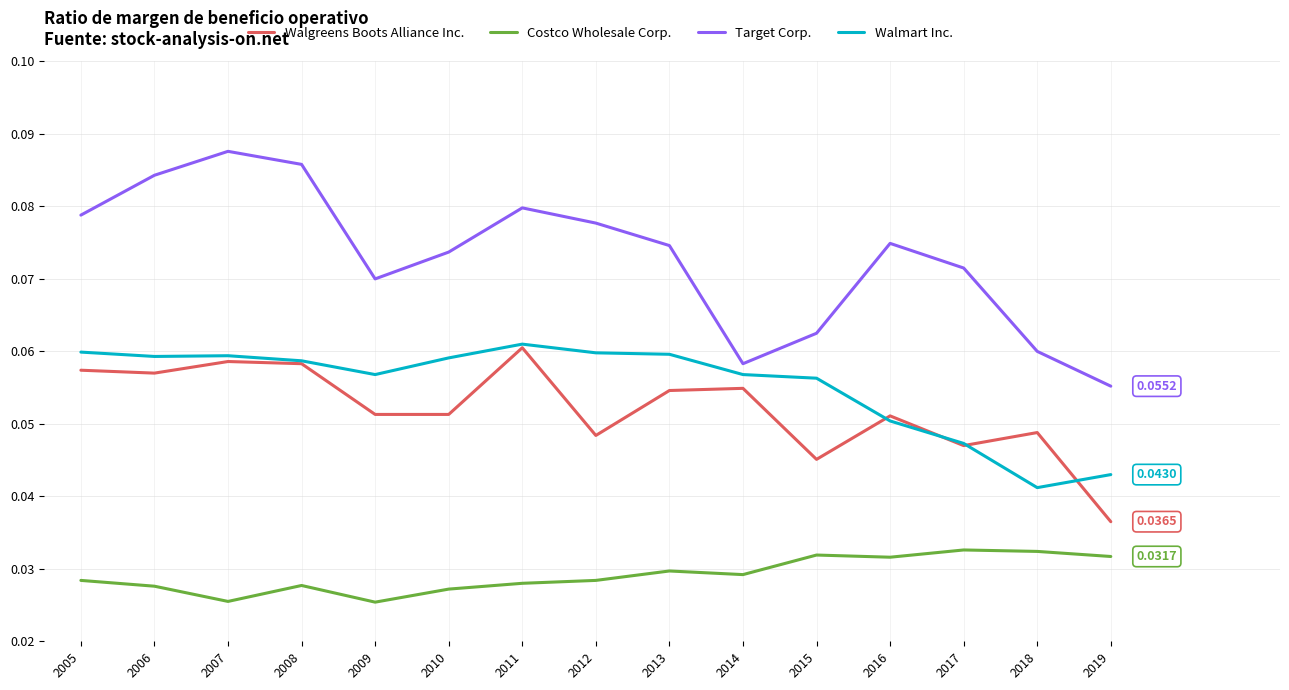

True or false: Walgreens Boots Alliance Inc. has more than 1 interior local peaks.

True